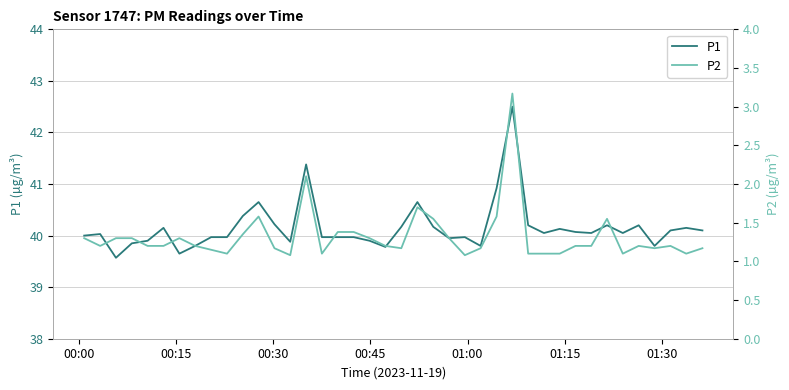

Does the chart have visible grid lines?

Yes